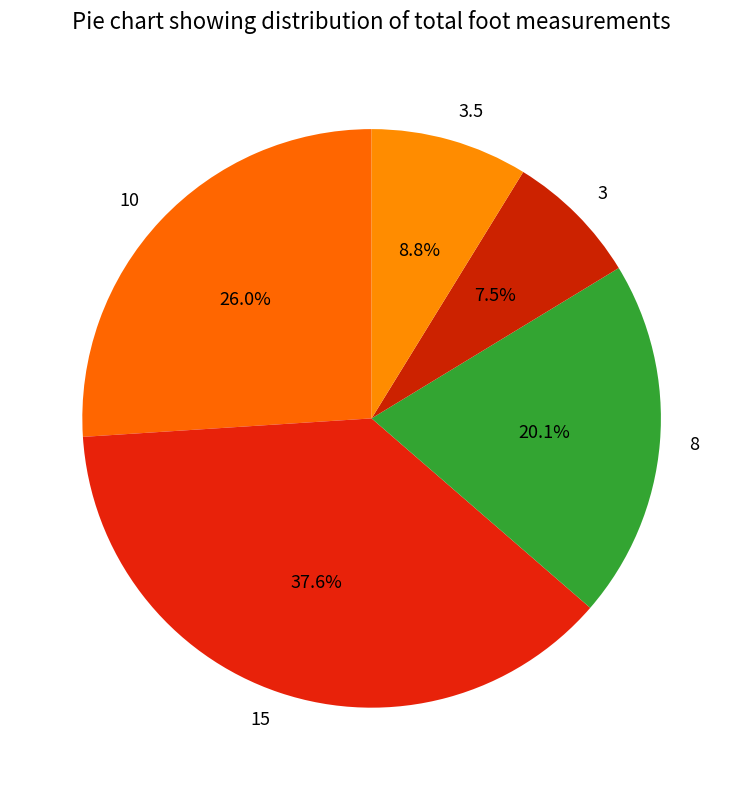

How many segments does this pie chart have?

5